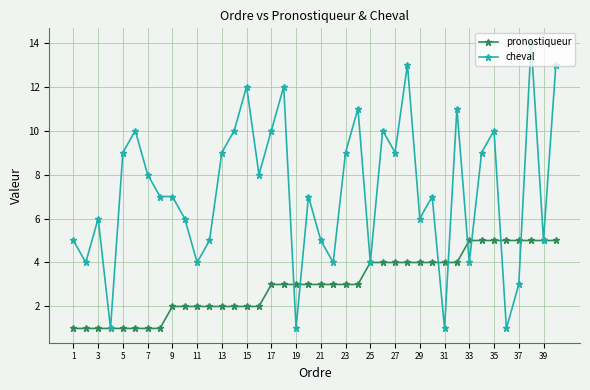

What is the minimum value shown in the chart?

1